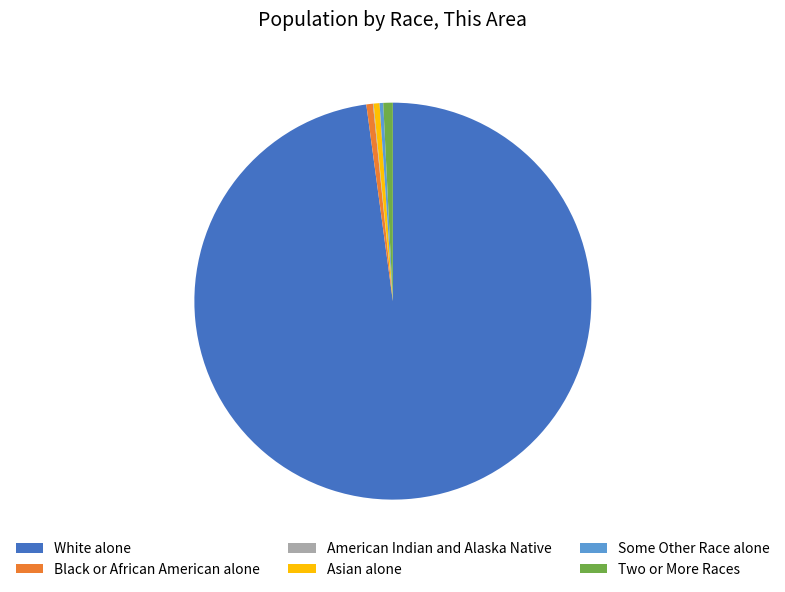

Is the sum of White alone and Two or More Races greater than half?

Yes